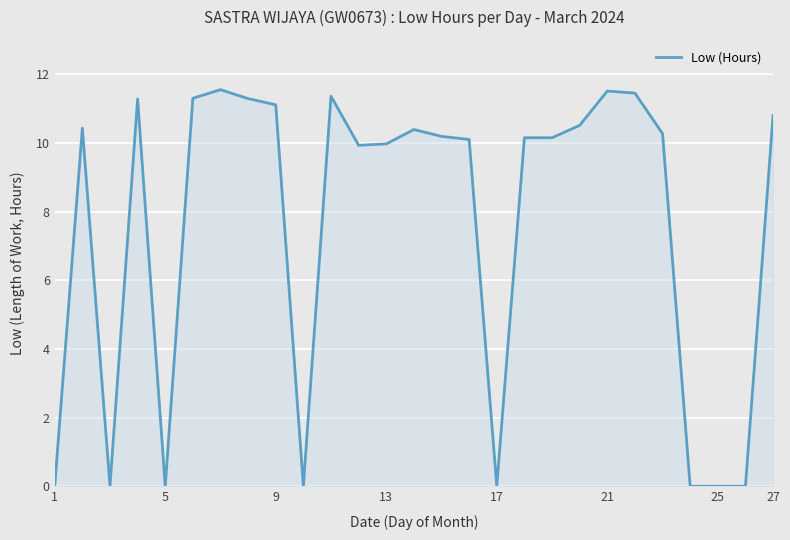

What is the difference between the maximum and minimum values?

11.6